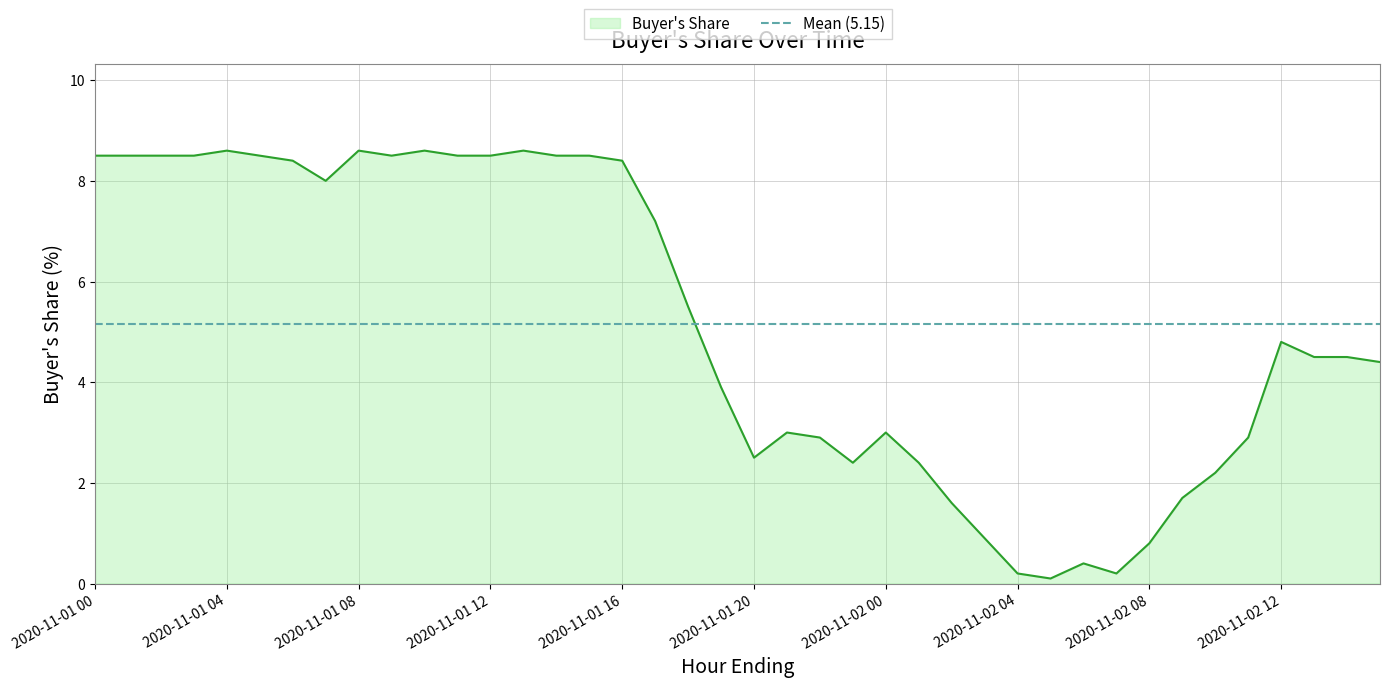

How many series are shown in this chart?

1